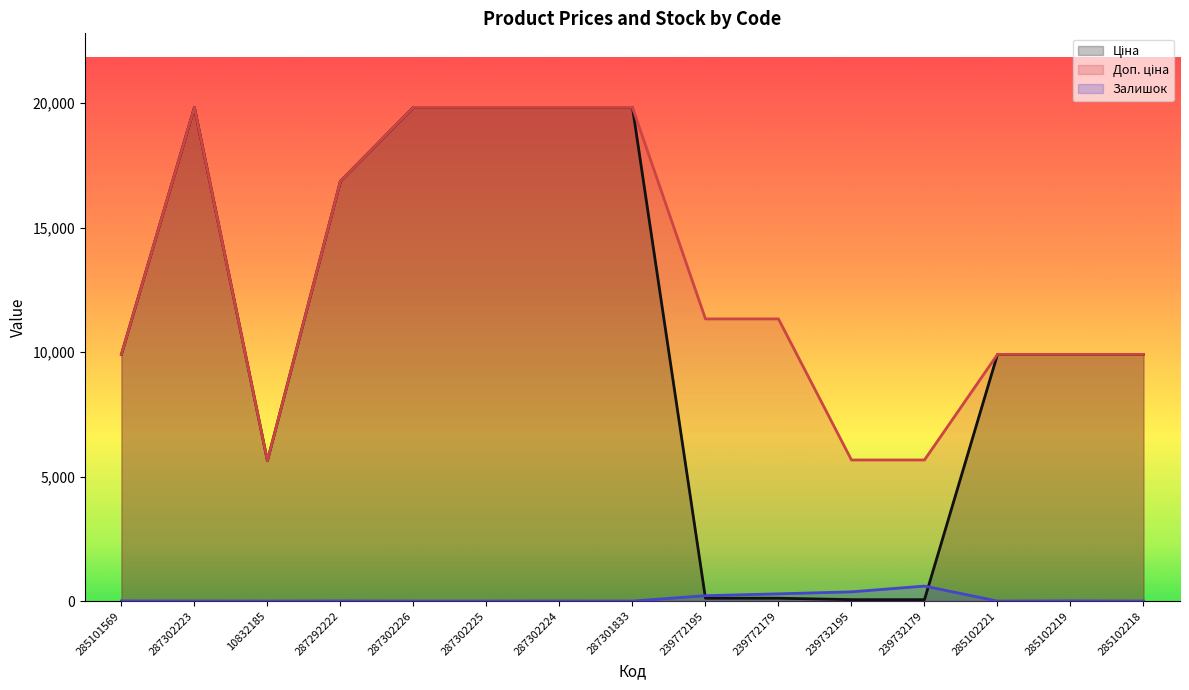

At which category is the sum across all series the highest?

287302223